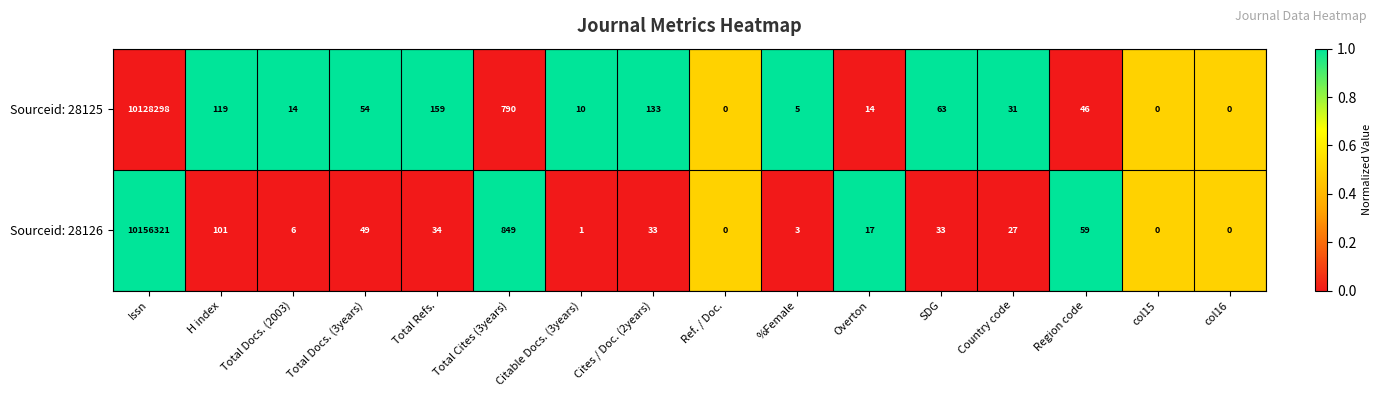

At Issn, list the series in order from smallest to largest.

Sourceid: 28125, Sourceid: 28126